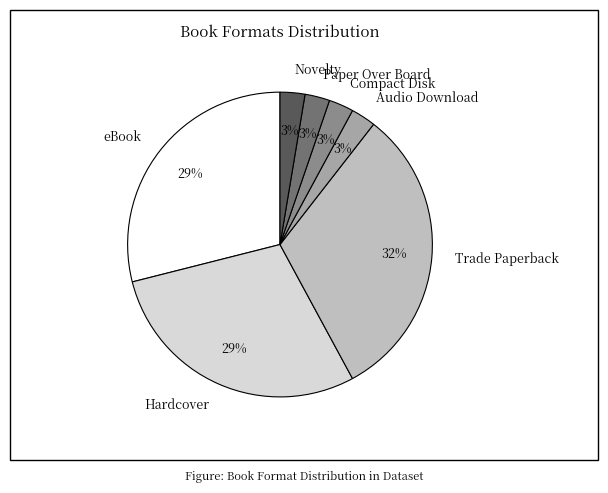

Is there a majority slice in this chart?

No